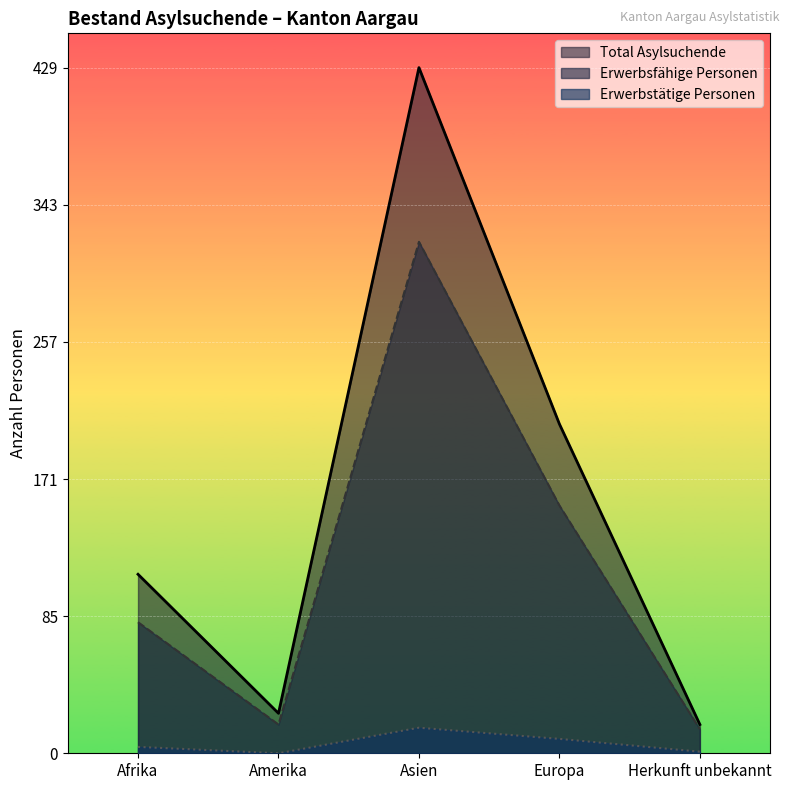

True or false: Erwerbstätige Personen and Total Asylsuchende cross at least once.

False